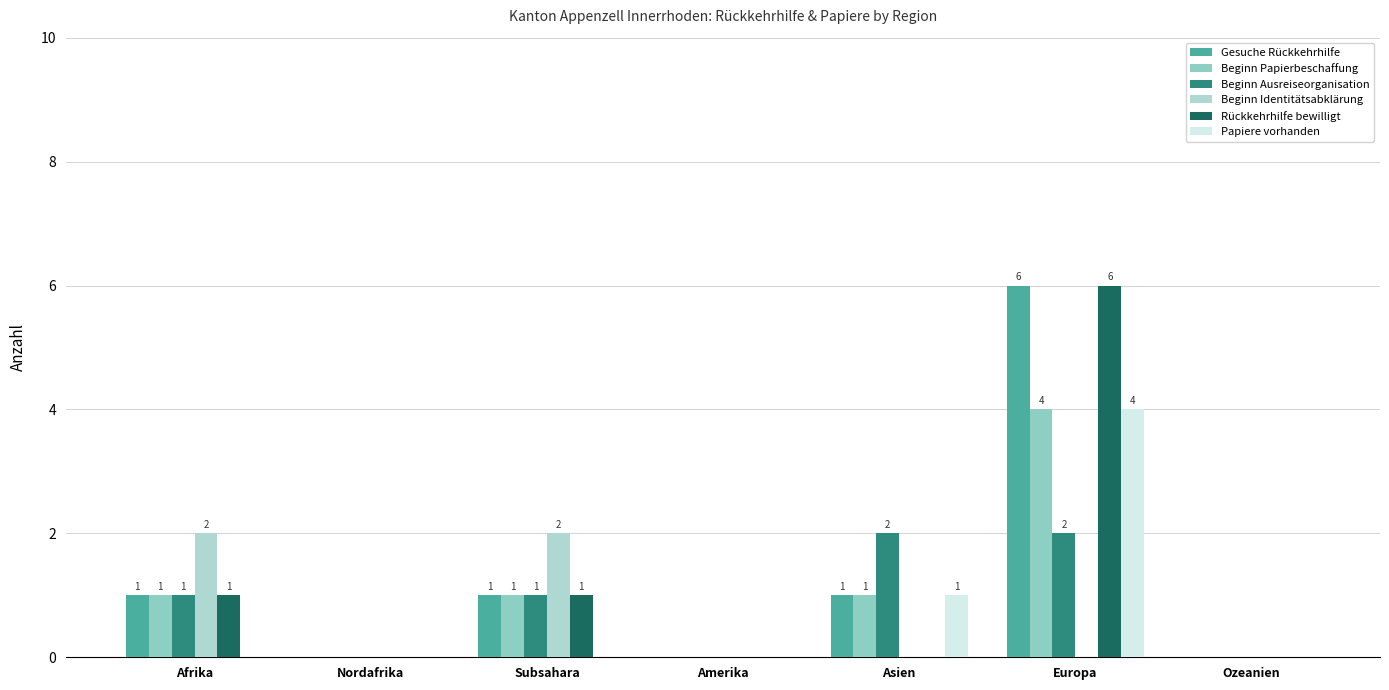

At which label does Beginn Papierbeschaffung reach its peak?

Europa